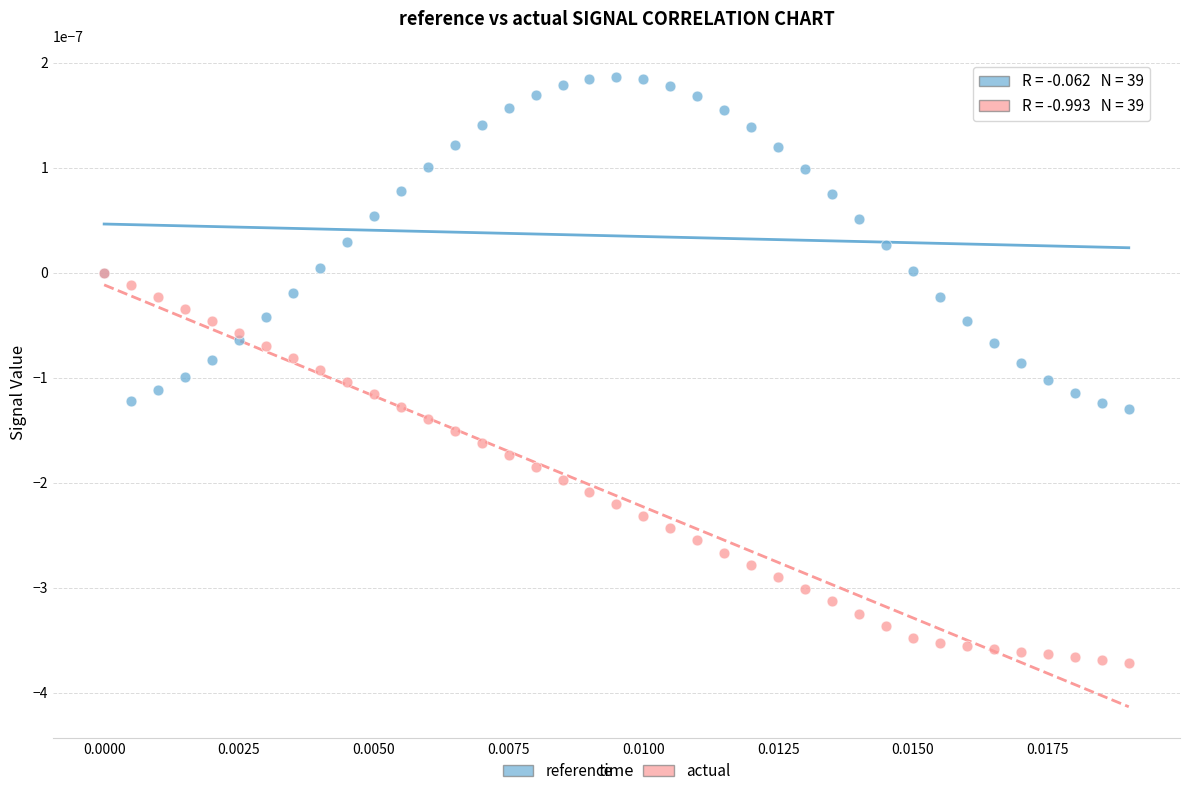

Which series contains the highest Y value?

reference